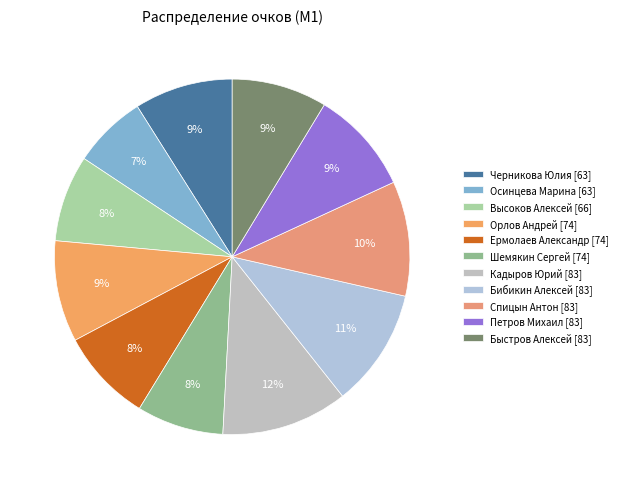

What is the smallest slice in the pie chart?

Осинцева Марина [63]